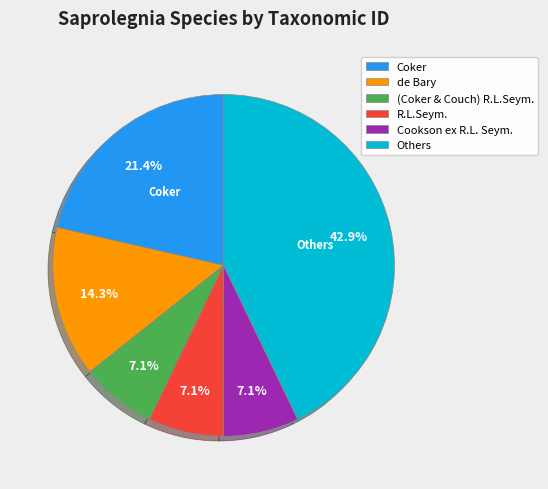

What is the ratio of the value at de Bary to the value at Cookson ex R.L. Seym.?

2.0